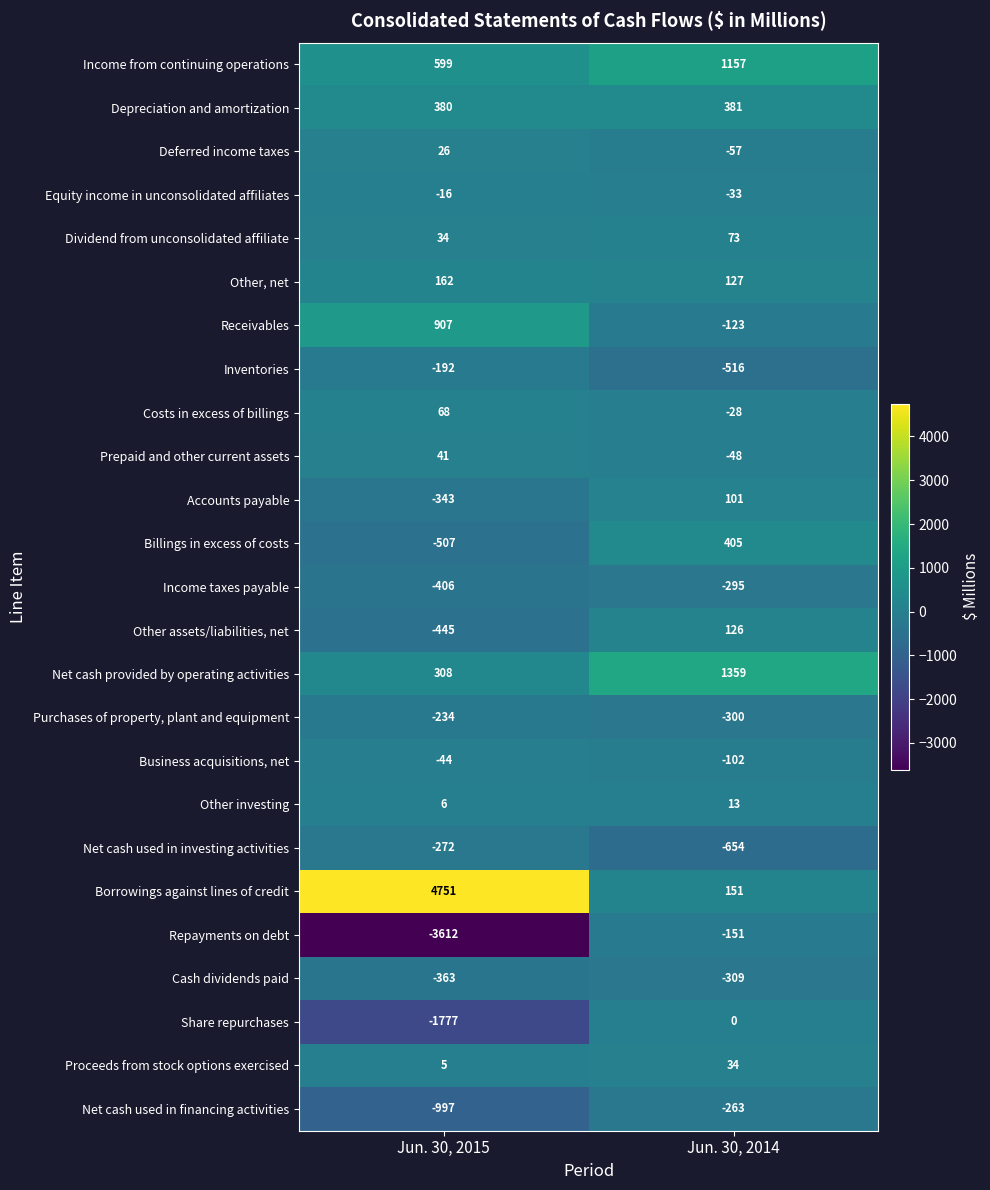

What is the difference between the Share repurchases values at Jun. 30, 2015 and Jun. 30, 2014?

1777